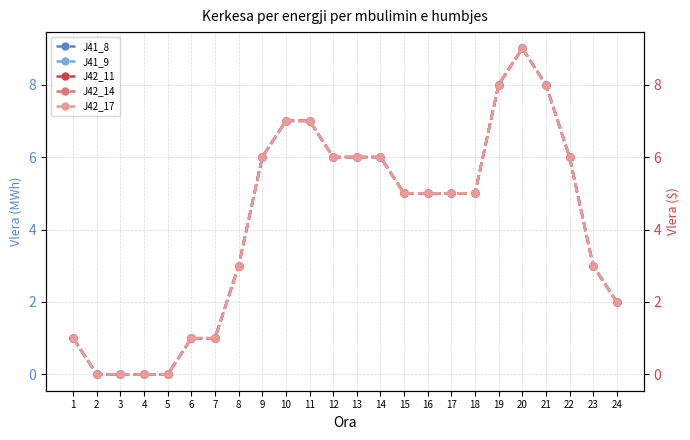

How many J41_9 values are between 1 and 6?

15